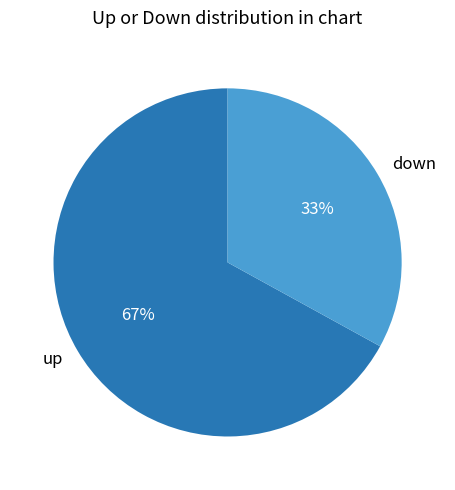

Count the number of slices in the pie.

2